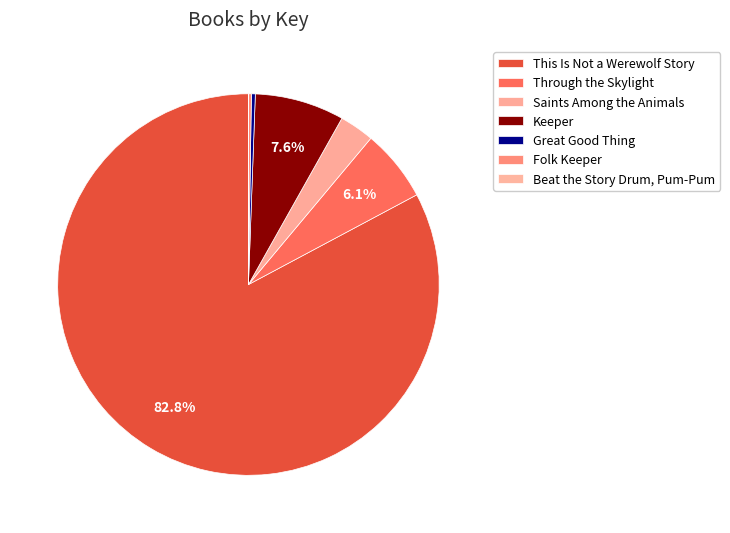

Combined, do This Is Not a Werewolf Story and Beat the Story Drum, Pum-Pum account for over 50%?

Yes